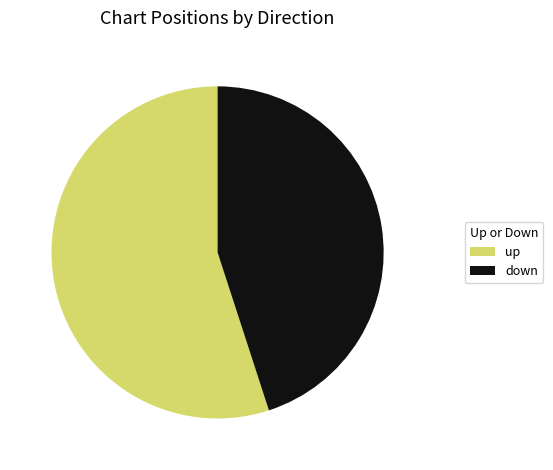

Is there a majority slice in this chart?

Yes